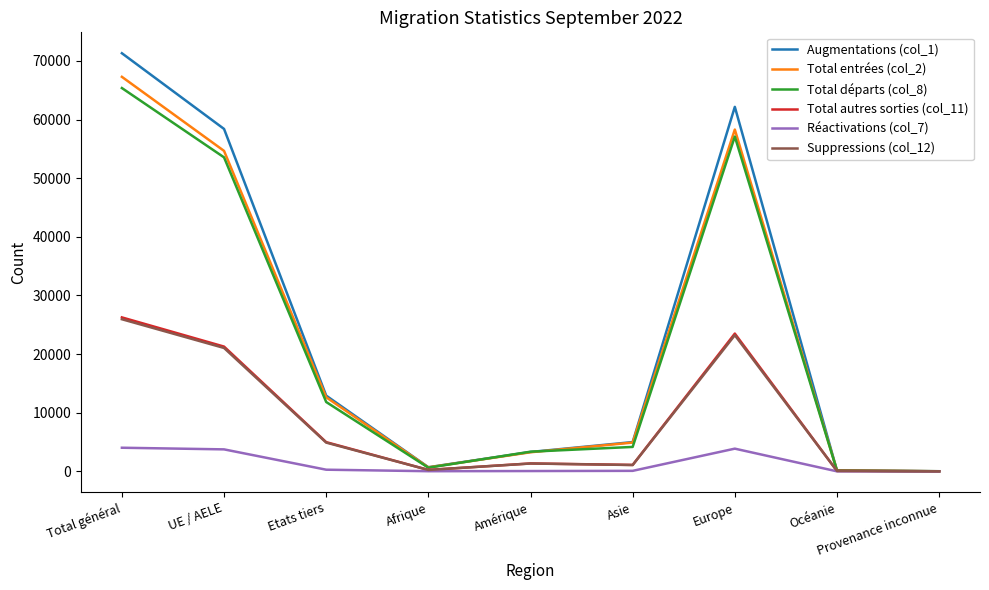

At which category is the sum across all series the highest?

Total général